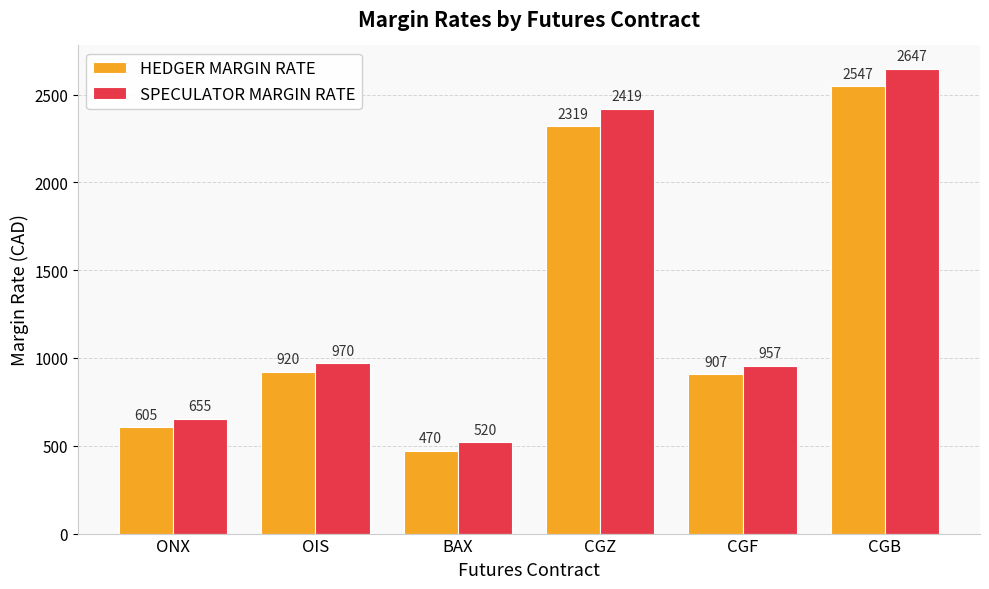

Which category has the lowest value across all series?

BAX